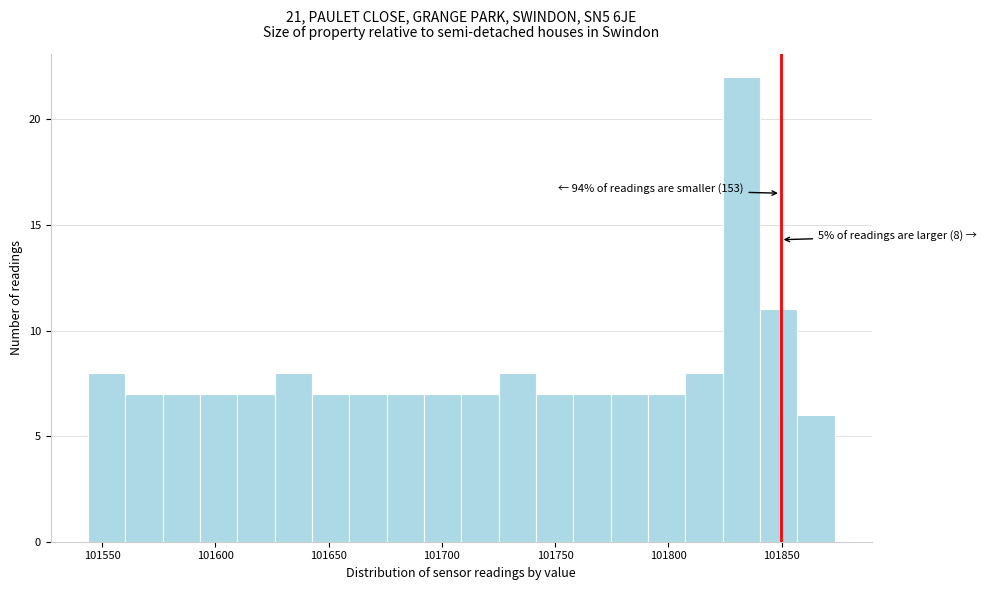

Read against the x-axis, roughly where is the centre of the tallest bar?

101830